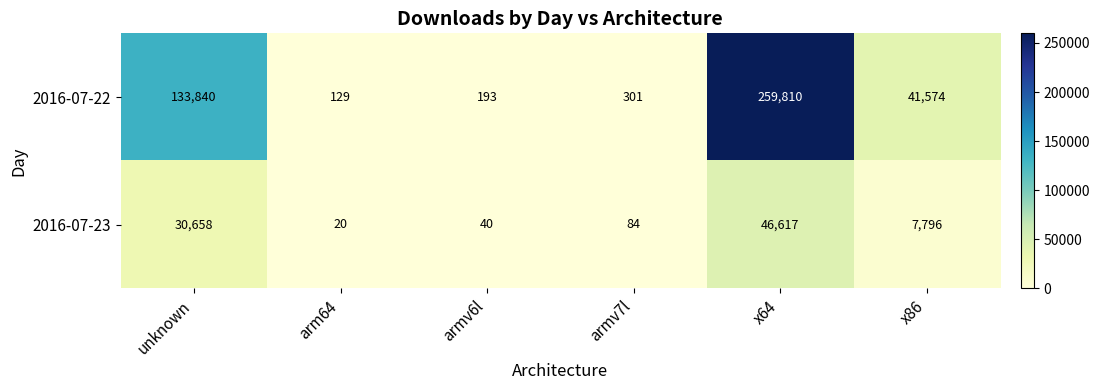

Rank the series by their average value, from highest to lowest.

2016-07-22, 2016-07-23